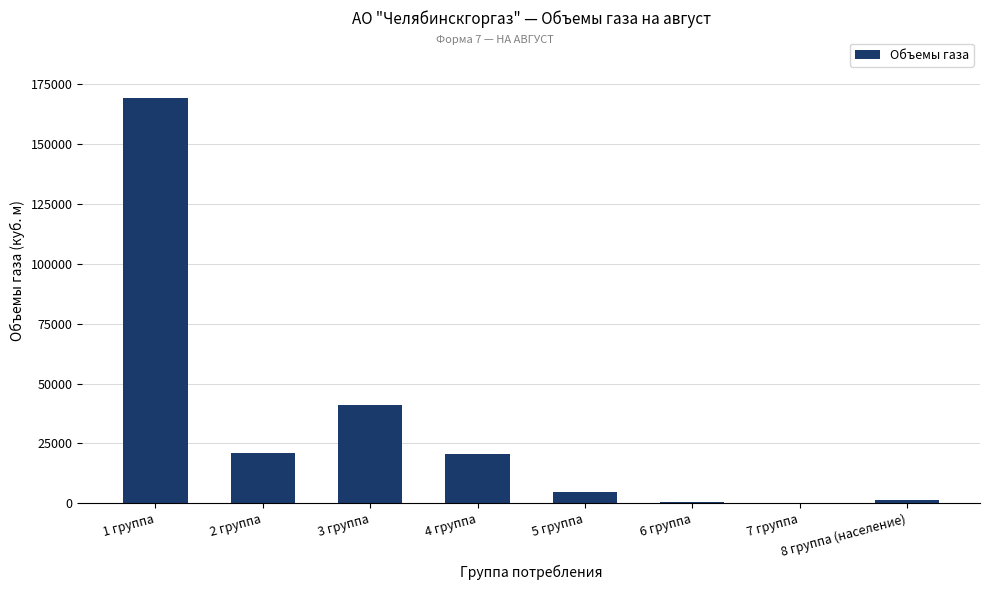

Which label corresponds to the largest value in the chart?

1 группа